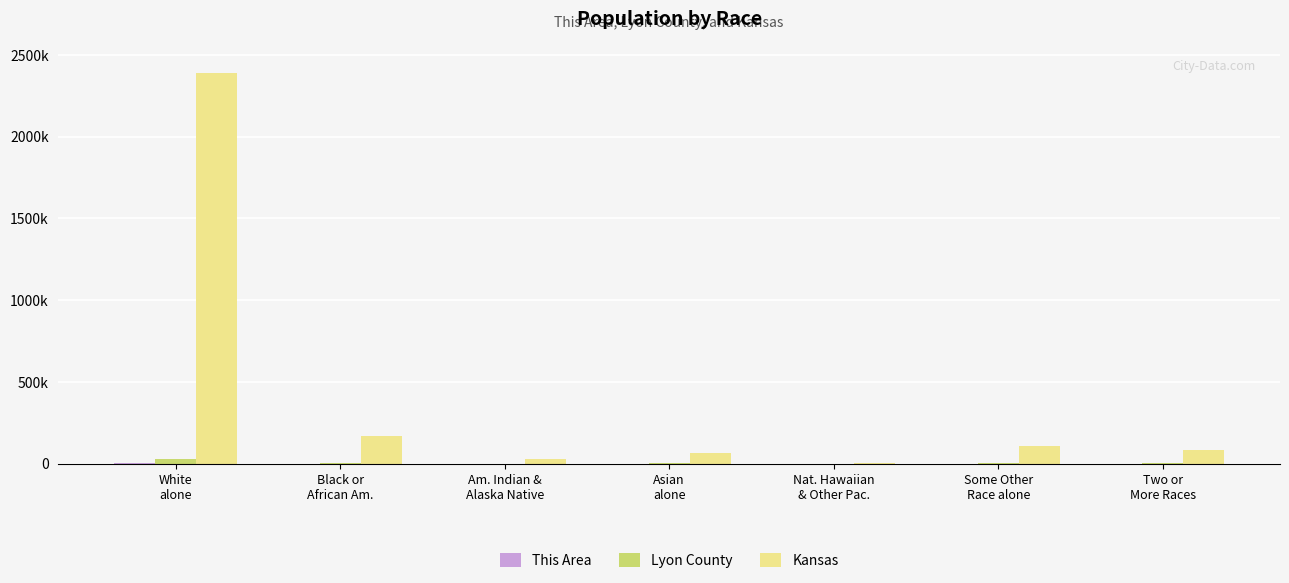

What is the label of the 4th bar from the left?

Asian
alone